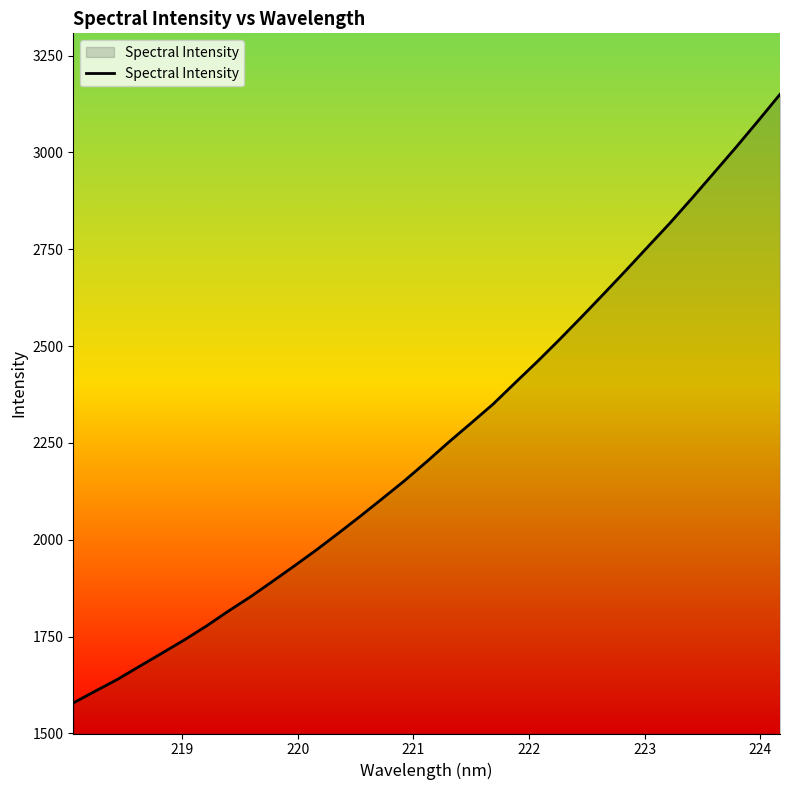

What is the difference between the second highest and second lowest values?

1471.8